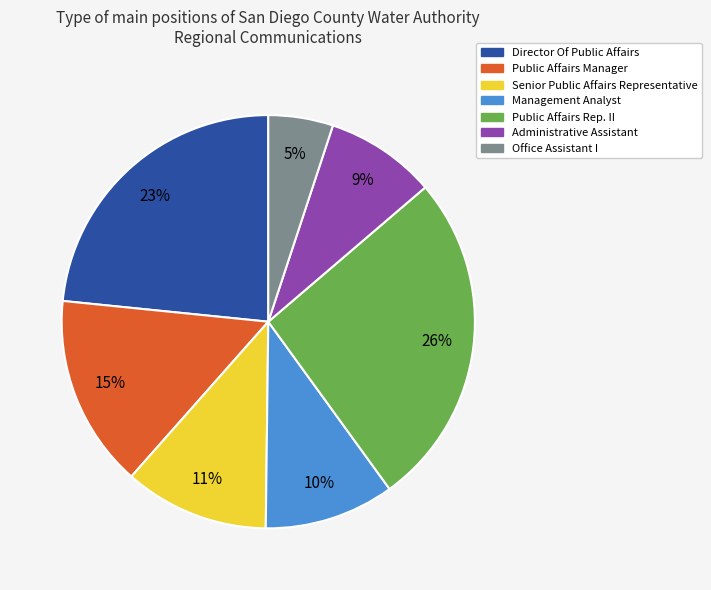

To the nearest percent, what portion does Public Affairs Manager represent?

15%